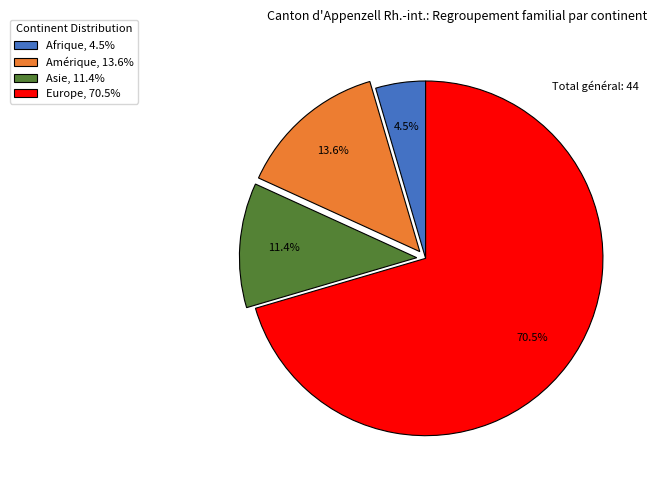

To the nearest percent, what is the average slice percentage?

25%